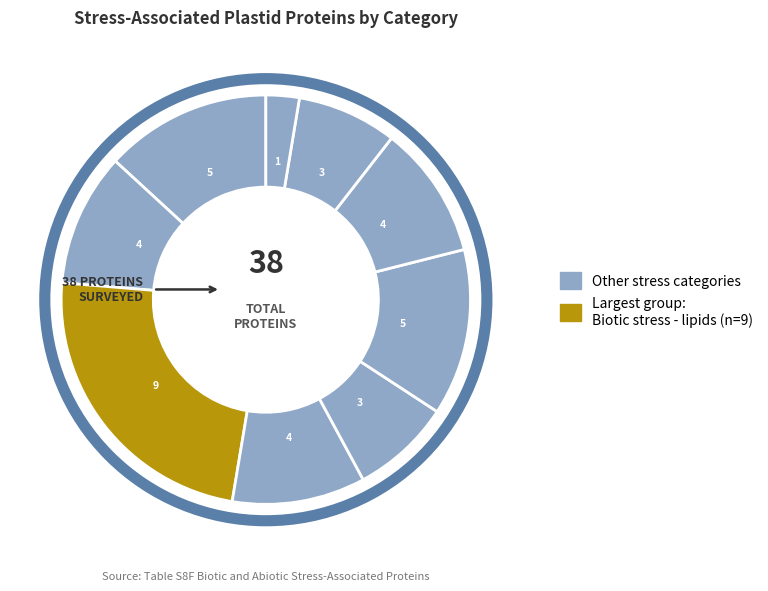

How many slices are in this pie chart?

9